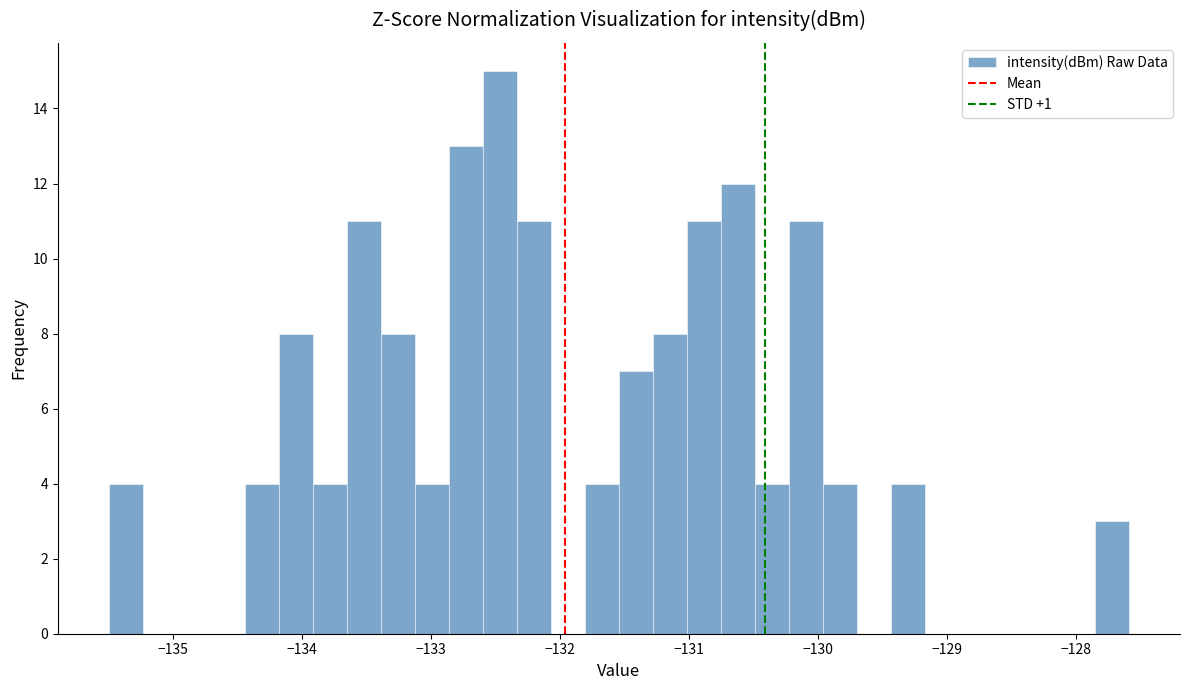

Read against the x-axis, roughly where is the centre of the tallest bar?

-132.5